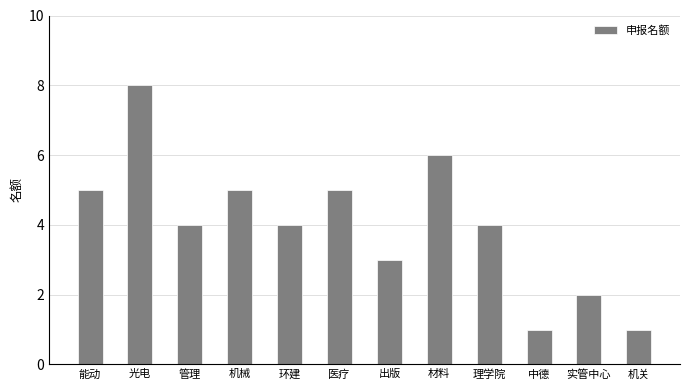

True or false: the data shows 5 at 能动.

True